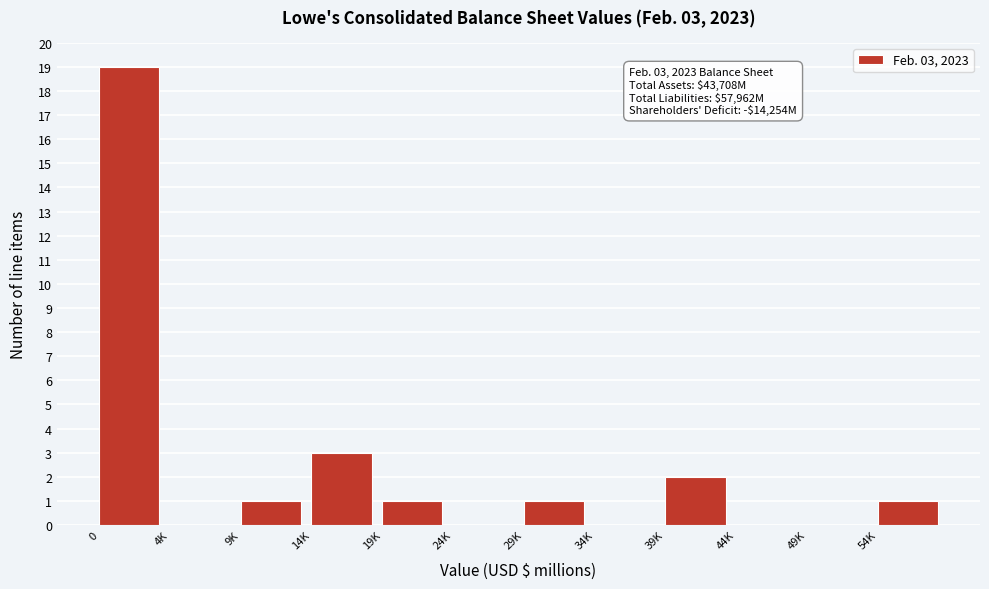

Which has a higher value, 19K or 34K?

19K